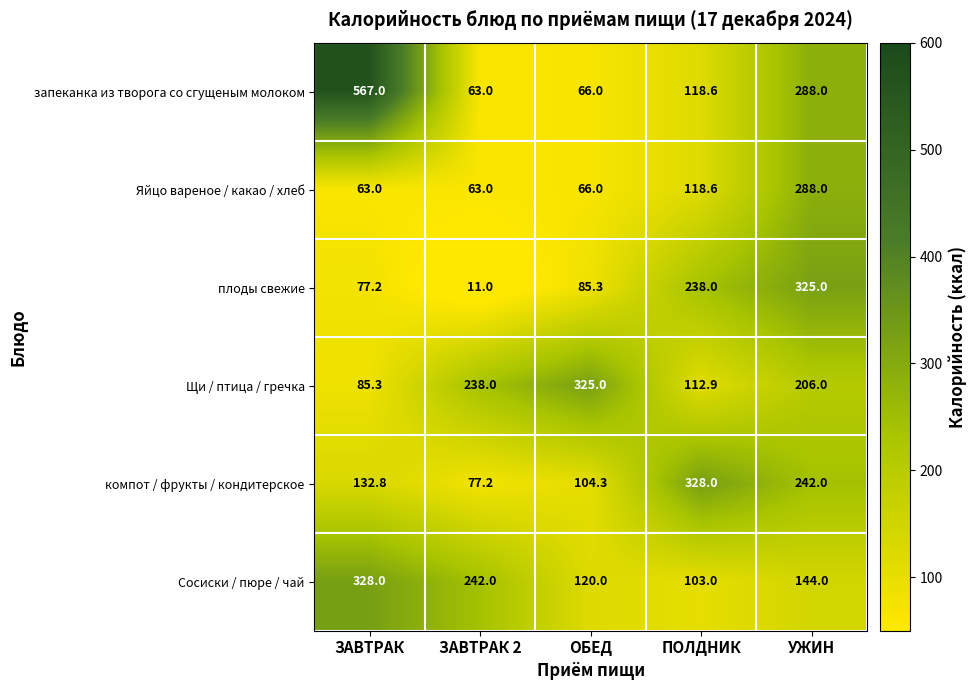

The Сосиски / пюре / чай series shows 242.0 at ЗАВТРАК 2. True or false?

True